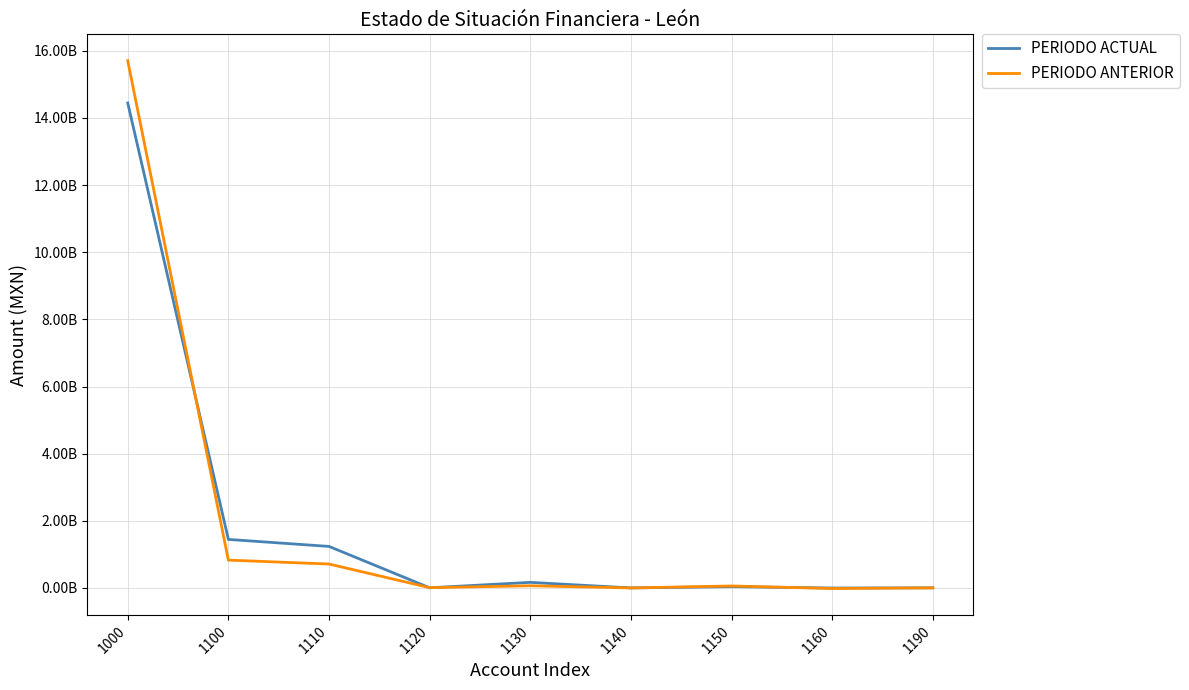

Is it true that PERIODO ANTERIOR equals 1089882104.7 at 1110?

False